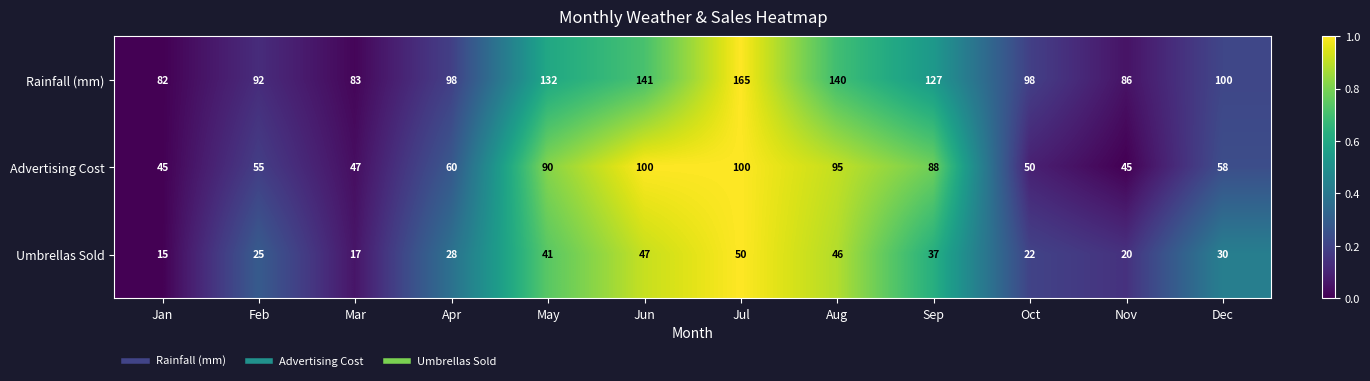

List the series in order of their peak value, lowest first.

Umbrellas Sold, Advertising Cost, Rainfall (mm)